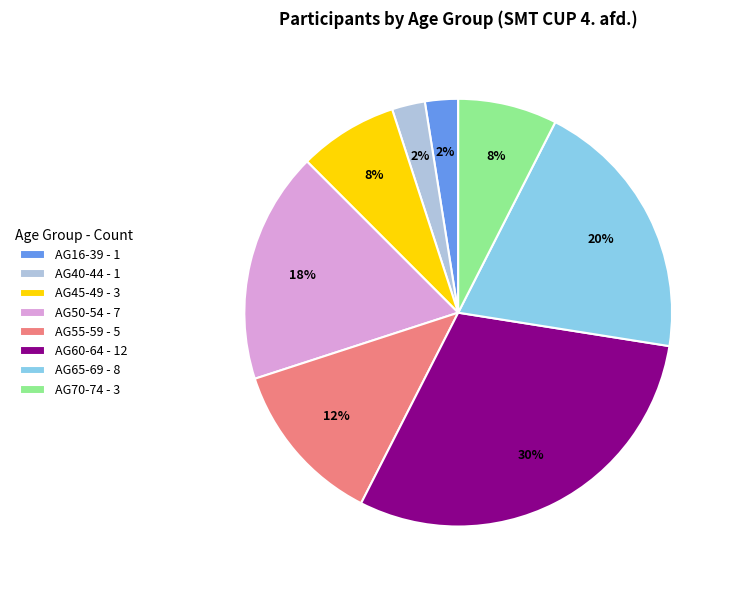

How many slices are in this pie chart?

8